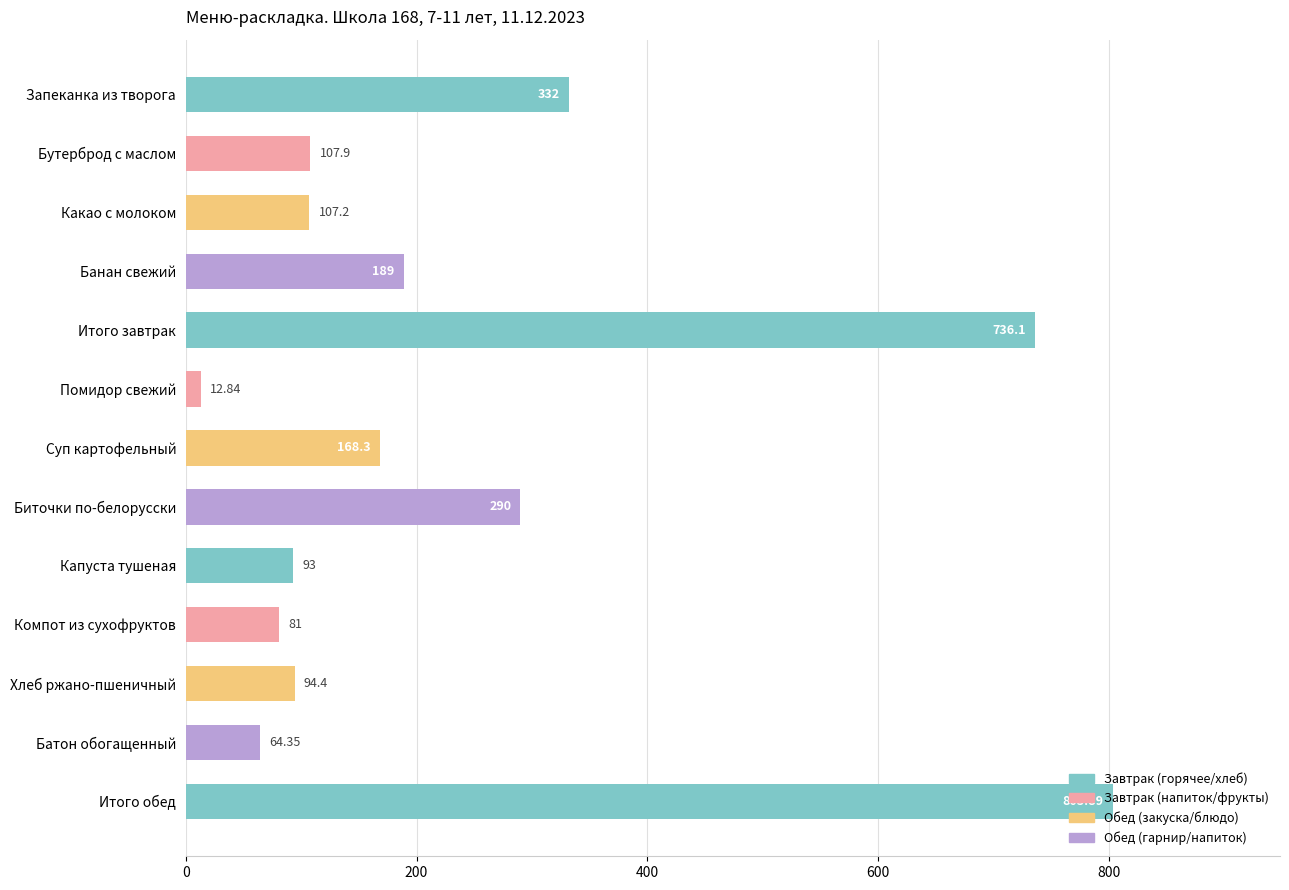

What is the maximum value shown in the chart?

803.9